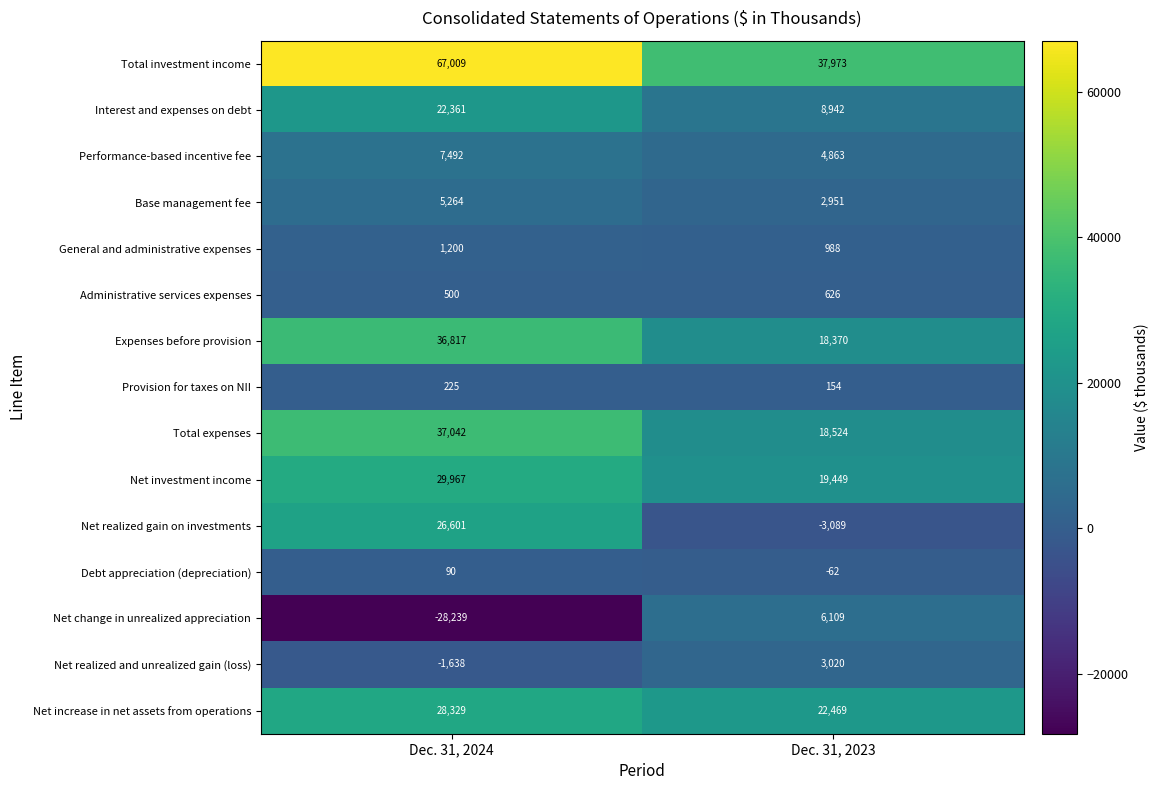

Reading left to right, transcribe all the data shown in this chart.

Total investment income: 67009	37973
Interest and expenses on debt: 22361	8942
Performance-based incentive fee: 7492	4863
Base management fee: 5264	2951
General and administrative expenses: 1200	988
Administrative services expenses: 500	626
Expenses before provision: 36817	18370
Provision for taxes on NII: 225	154
Total expenses: 37042	18524
Net investment income: 29967	19449
Net realized gain on investments: 26601	-3089
Debt appreciation (depreciation): 90	-62
Net change in unrealized appreciation: -28239	6109
Net realized and unrealized gain (loss): -1638	3020
Net increase in net assets from operations: 28329	22469